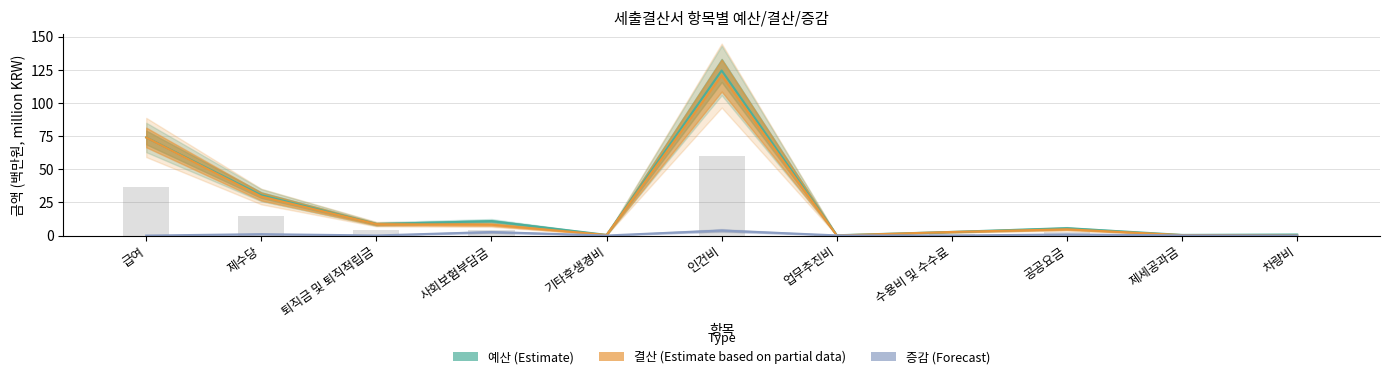

How many bars are there in total?

33